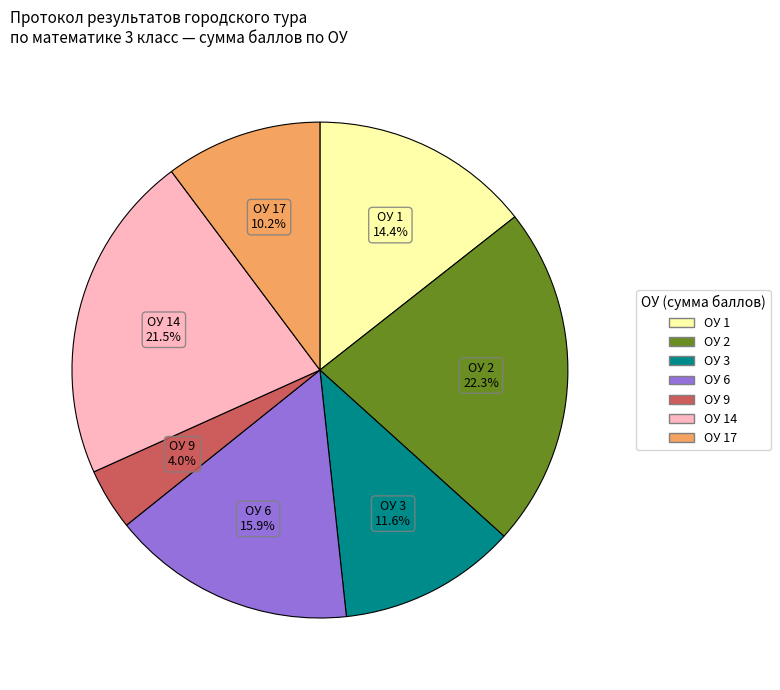

How many segments does this pie chart have?

7